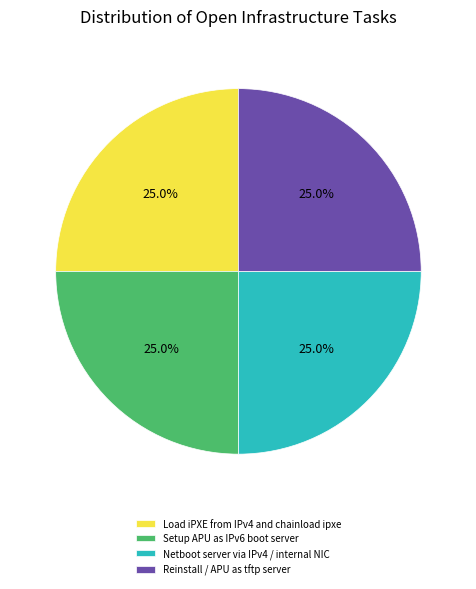

To the nearest percent, what percentage of the pie is Netboot server via IPv4 / internal NIC?

25%